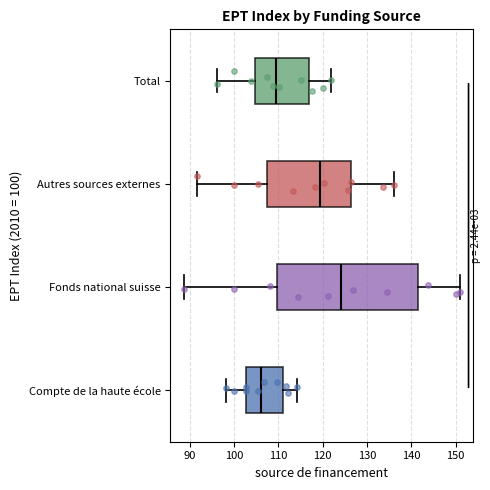

Reading bottom to top, transcribe this box plot: for each box, give where its median line is, the range the box spans, and where its two whiskers end, as read against the x-axis. The values are not printed on the chart, so give them approximately, as read against the axis.

Compte de la haute école: median 106, box 103 to 111, whiskers 98 to 114
Fonds national suisse: median 124, box 110 to 141, whiskers 89 to 151
Autres sources externes: median 119, box 107 to 126, whiskers 92 to 136
Total: median 109, box 105 to 117, whiskers 96 to 122